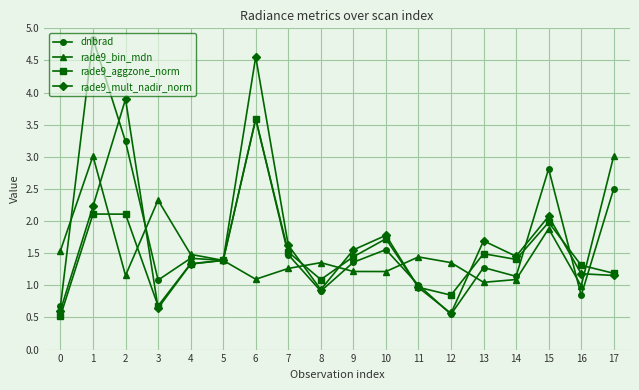

Rank the series at 2 from lowest to highest value.

rade9_bin_mdn, rade9_aggzone_norm, dnbrad, rade9_mult_nadir_norm